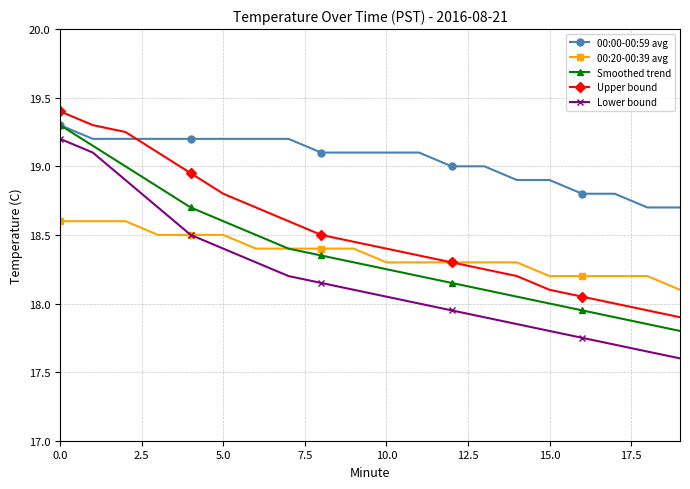

What is the highest value of the 00:00-00:59 avg series?

19.3